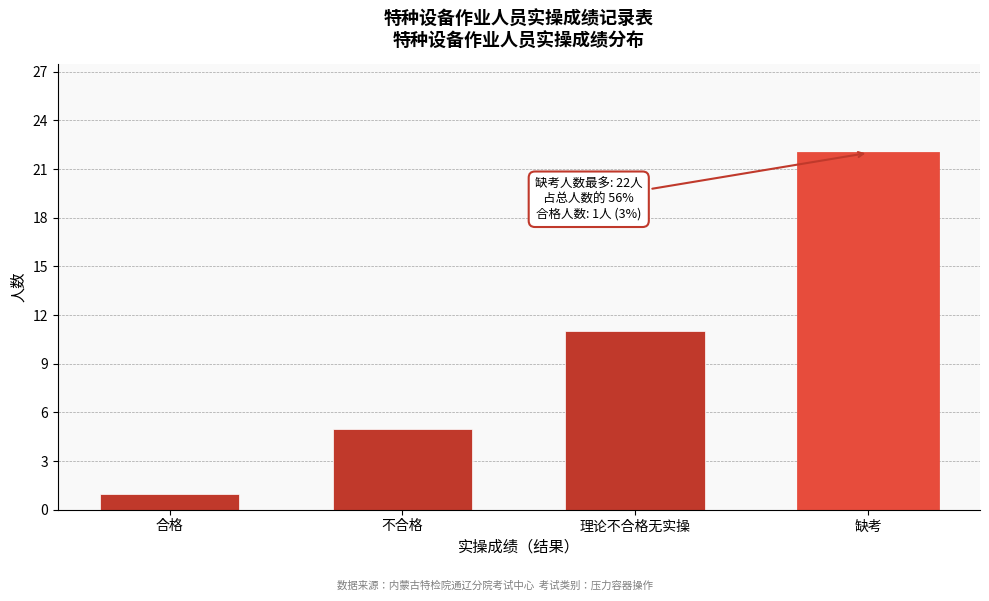

Reading left to right, transcribe all the data shown in this chart.

合格=1	不合格=5	理论不合格无实操=11	缺考=22